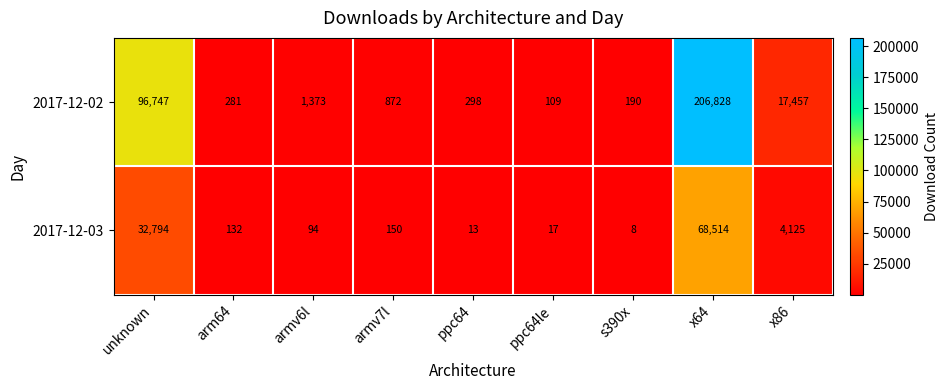

Which series has the largest range (max minus min)?

2017-12-02